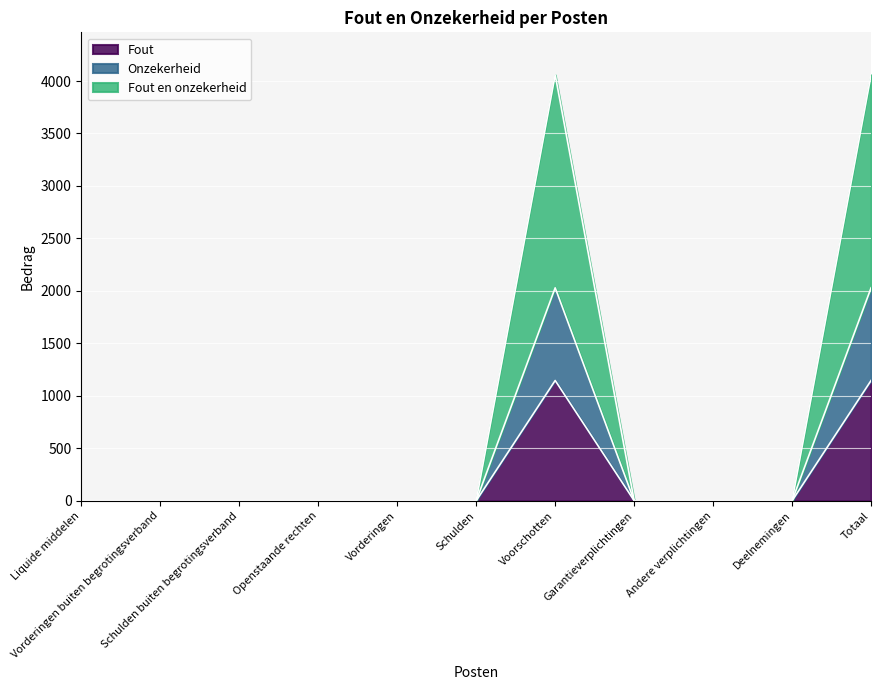

Reading left to right, transcribe all the data shown in this chart.

Fout: Liquide middelen=0	Vorderingen buiten begrotingsverband=0	Schulden buiten begrotingsverband=0	Openstaande rechten=0	Vorderingen=0	Schulden=0	Voorschotten=1146	Garantieverplichtingen=0	Andere verplichtingen=0	Deelnemingen=0	Totaal=1146
Onzekerheid: Liquide middelen=0	Vorderingen buiten begrotingsverband=0	Schulden buiten begrotingsverband=0	Openstaande rechten=0	Vorderingen=0	Schulden=0	Voorschotten=2029	Garantieverplichtingen=0	Andere verplichtingen=0	Deelnemingen=0	Totaal=2029
Fout en onzekerheid: Liquide middelen=0	Vorderingen buiten begrotingsverband=0	Schulden buiten begrotingsverband=0	Openstaande rechten=0	Vorderingen=0	Schulden=0	Voorschotten=4058	Garantieverplichtingen=0	Andere verplichtingen=0	Deelnemingen=0	Totaal=4058